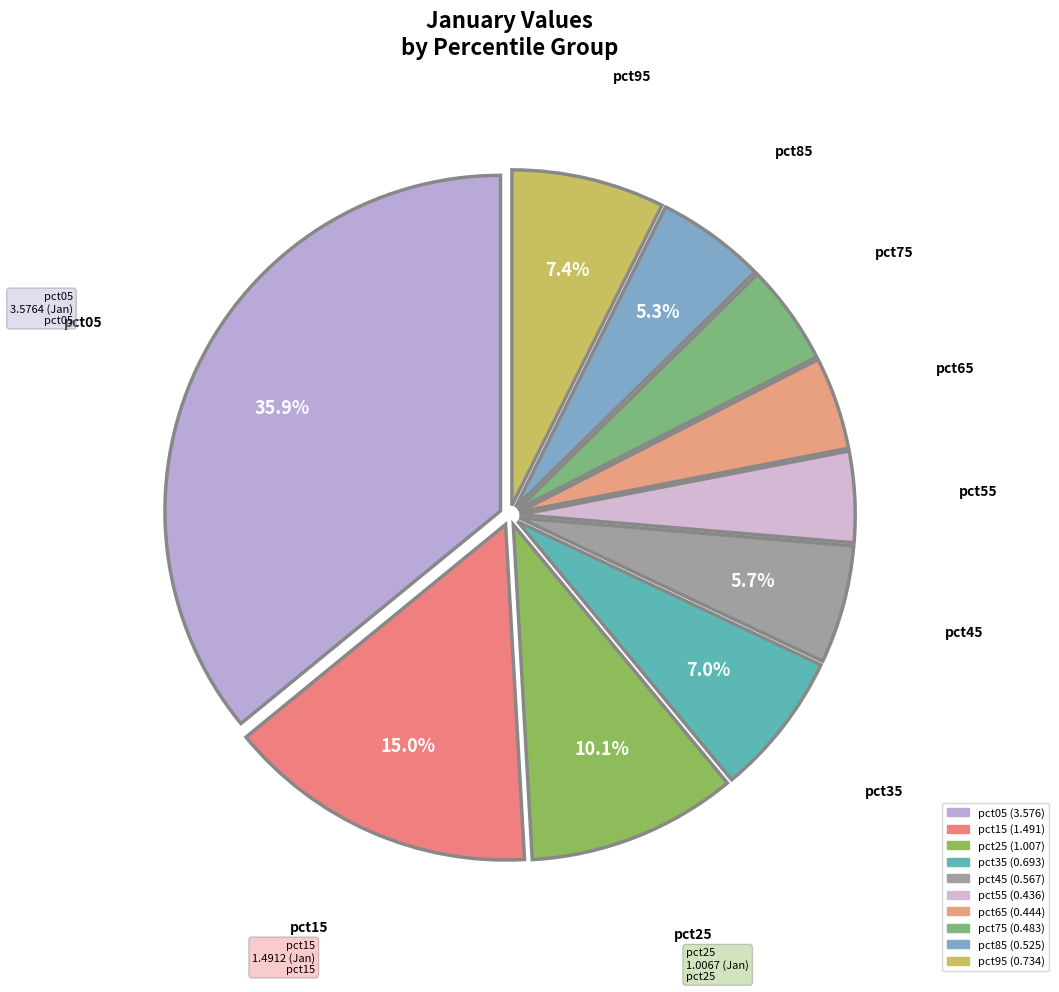

Count the number of slices in the pie.

10